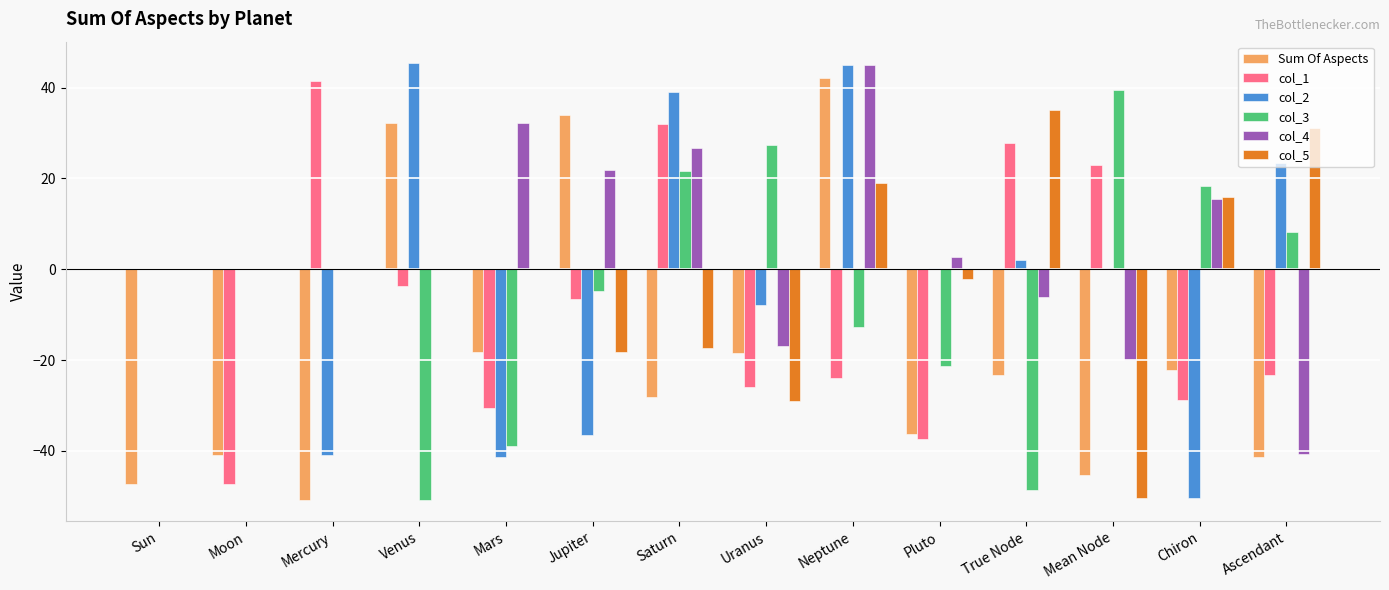

The Sum Of Aspects series shows 57.5 at Neptune. True or false?

False